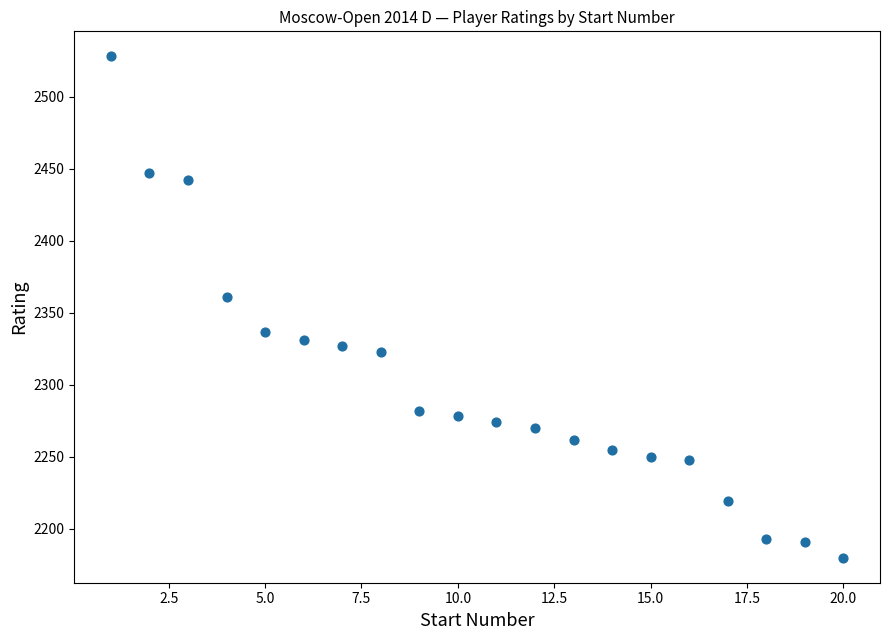

What is the range of Y values (max minus min)?

348